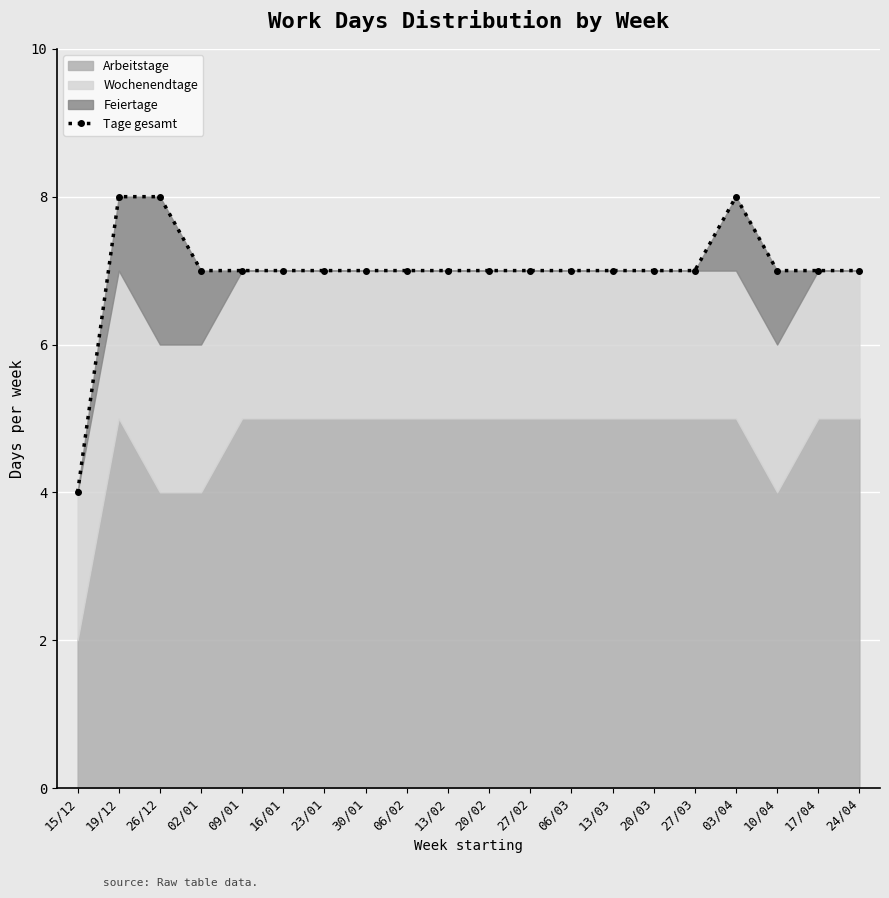

How many points are higher than both their immediate neighbors (excluding endpoints)?

1